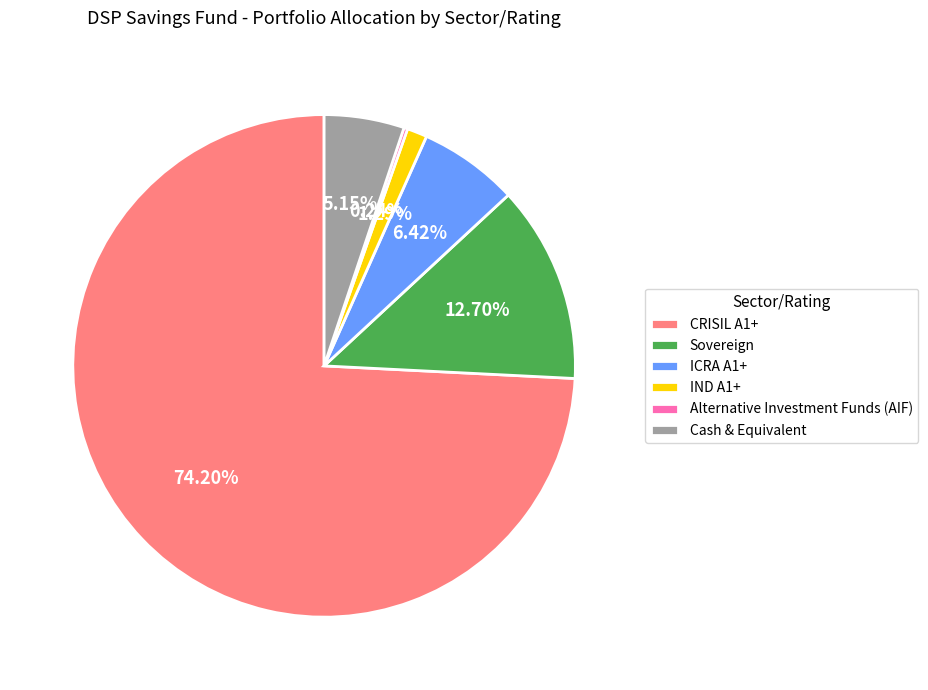

To the nearest percent, what is the combined percentage of IND A1+ and CRISIL A1+?

75%